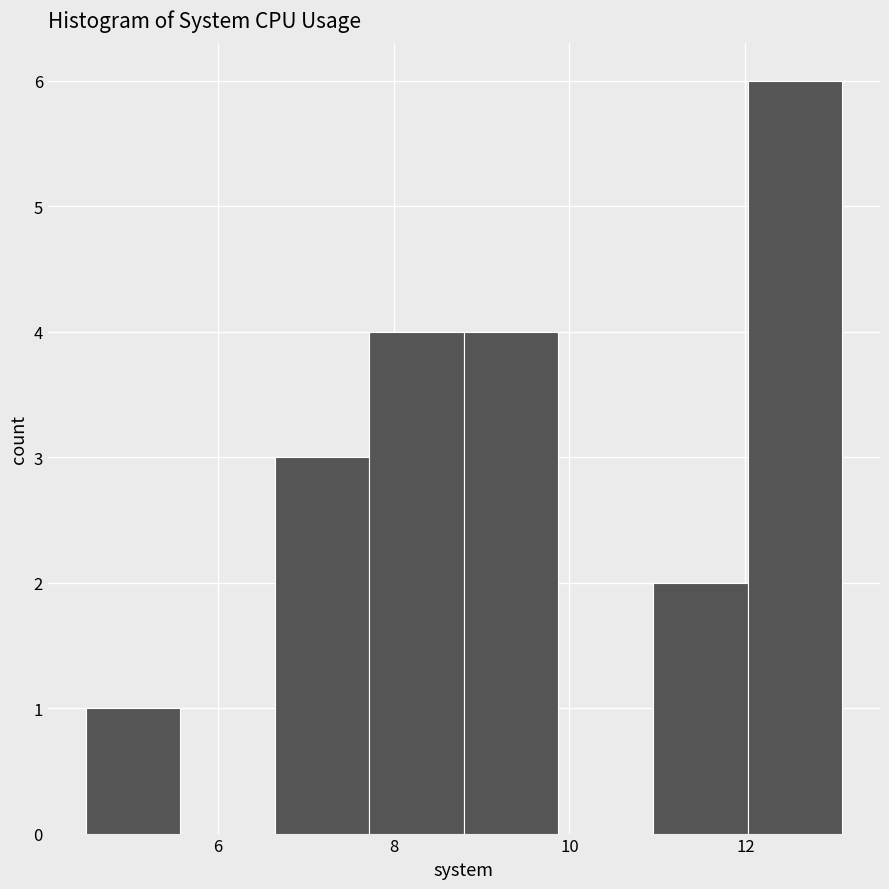

Reading left to right, list every bar in this chart as the range it spans on the x-axis followed by its height. Neither the bar edges nor the heights are printed on the chart, so give them approximately, as read against the axes.

4.6 to 5.6: 1
5.6 to 6.6: 0
6.6 to 7.8: 3
7.8 to 8.8: 4
8.8 to 9.8: 4
9.8 to 11.0: 0
11.0 to 12.0: 2
12.0 to 13.2: 6